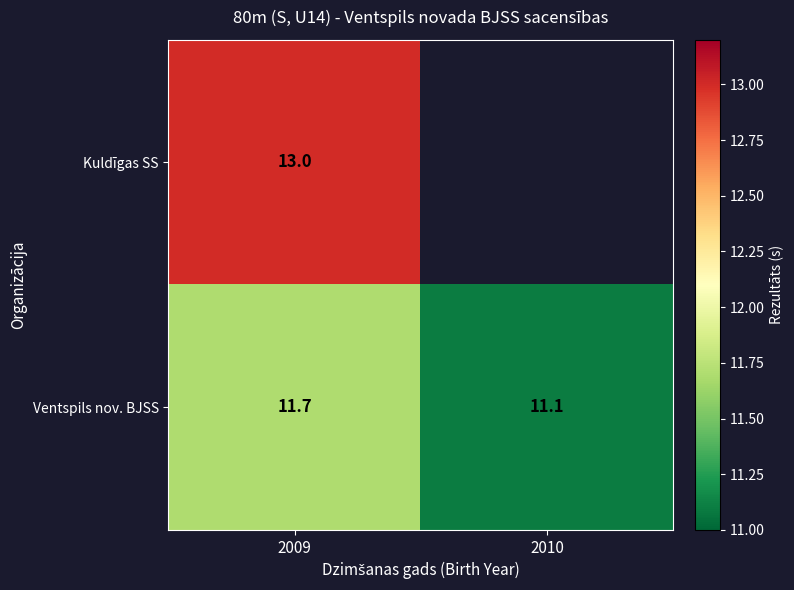

Count the number of data series in this chart.

2